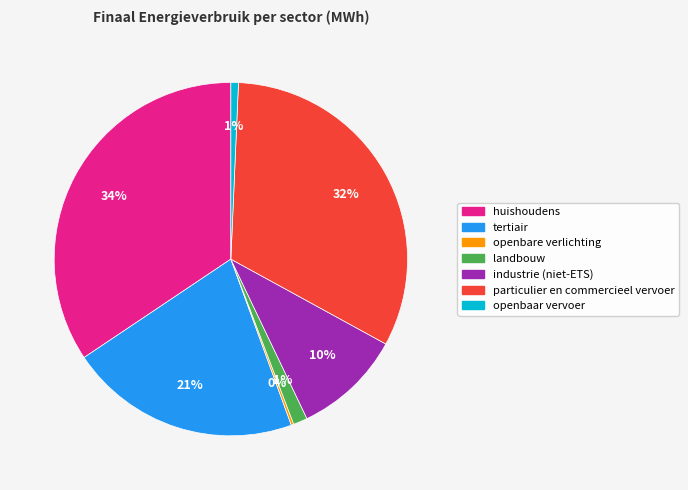

What percentage is the landbouw slice, to the nearest percent?

1%